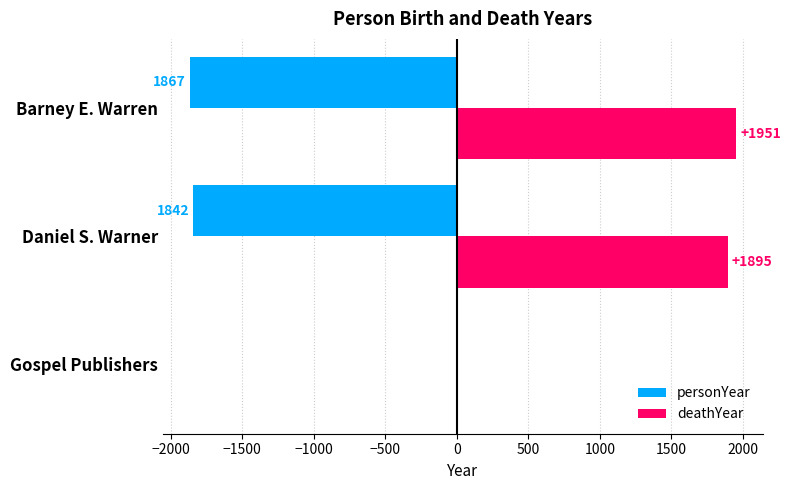

What is the sum of all deathYear values?

3846